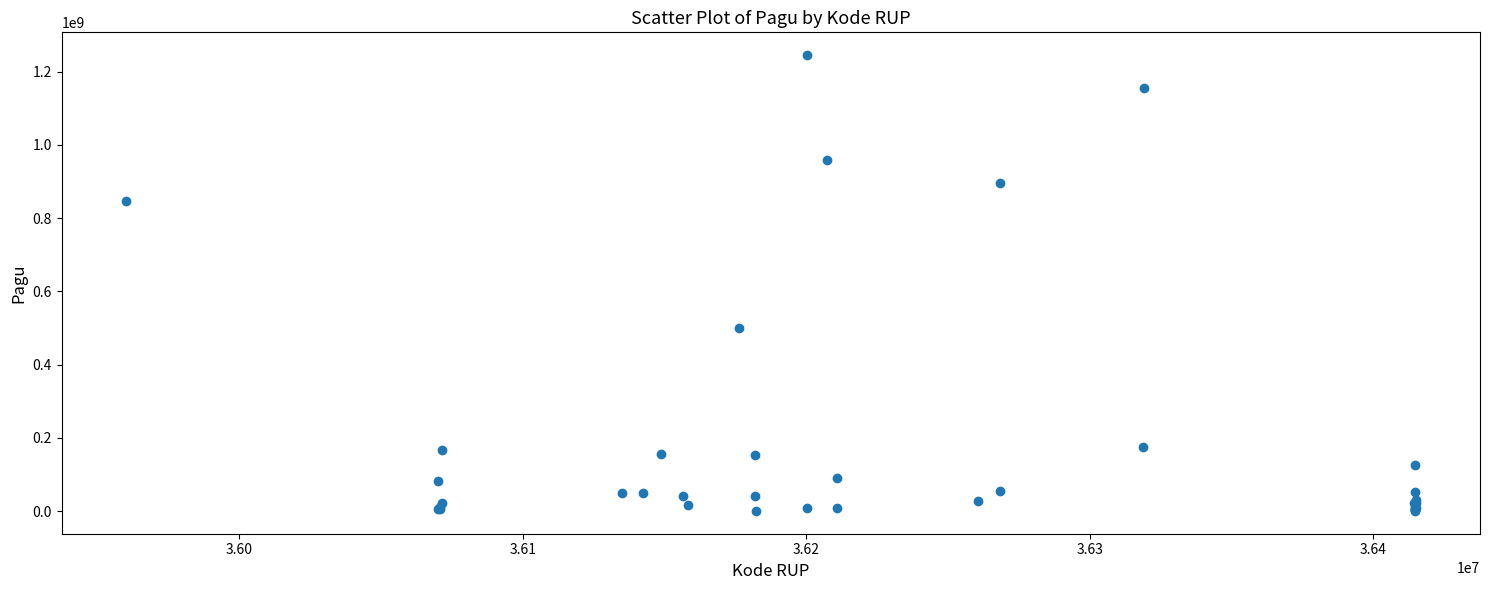

What Y value in the scatter plot is closest to 622840000?

499932000